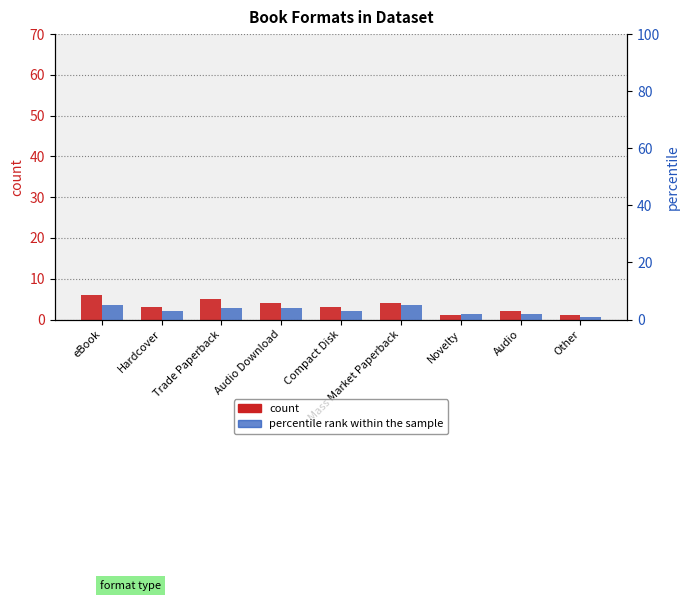

What is the difference between the count values at Audio and eBook?

4